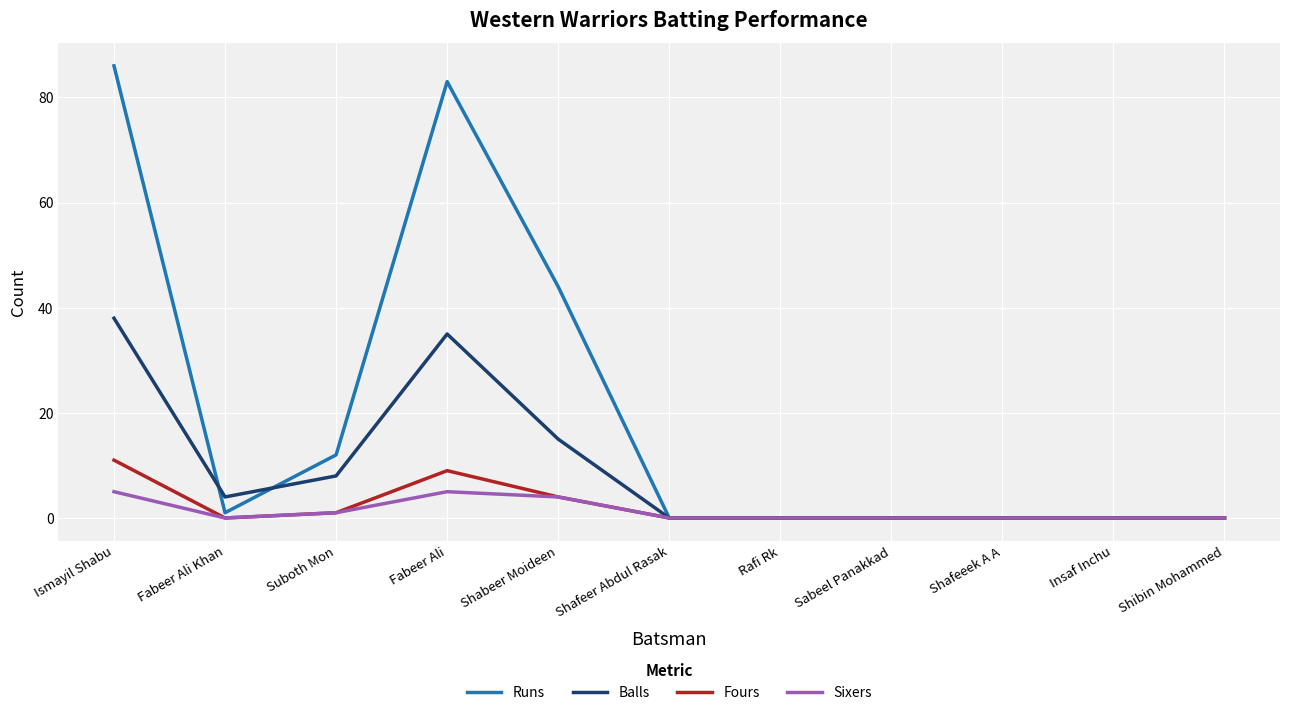

Is the value of Runs at Insaf Inchu greater than the value of Balls at Ismayil Shabu?

No